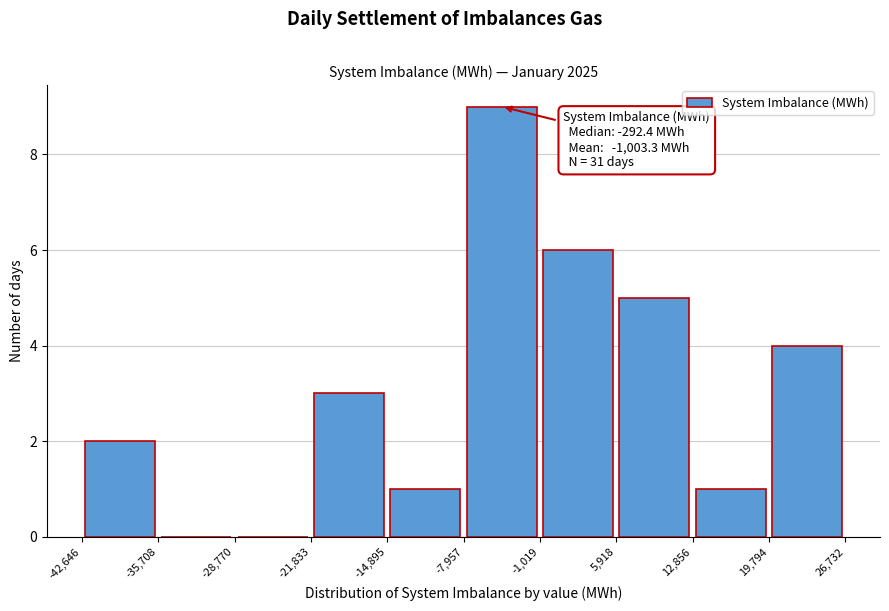

Over which range of the x-axis is the bar tallest?

-7,957 to -1,019